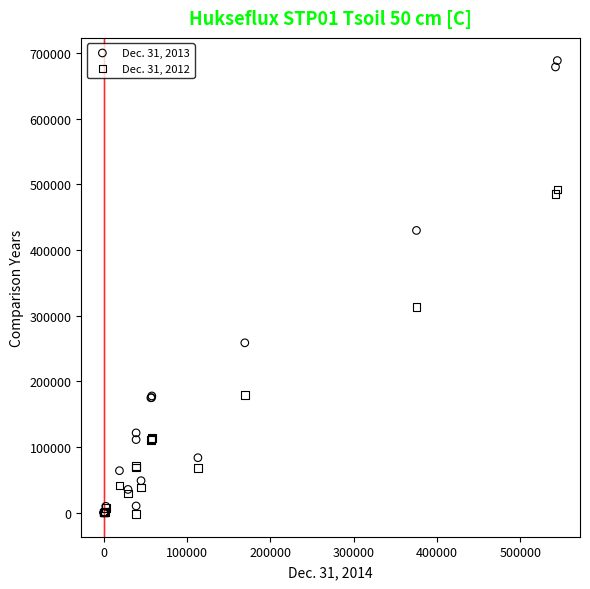

Which series has the largest Y range (max minus min)?

Dec. 31, 2013